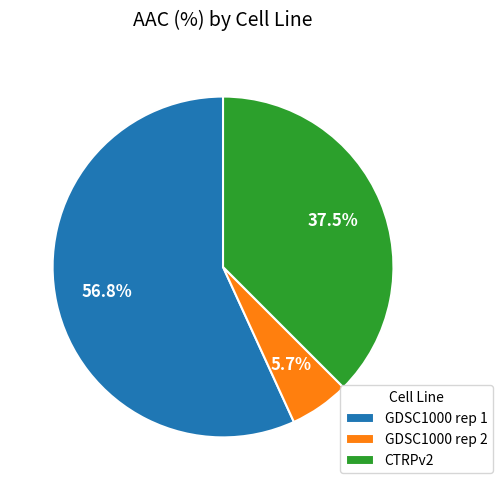

Which category has the biggest portion of the pie?

GDSC1000 rep 1